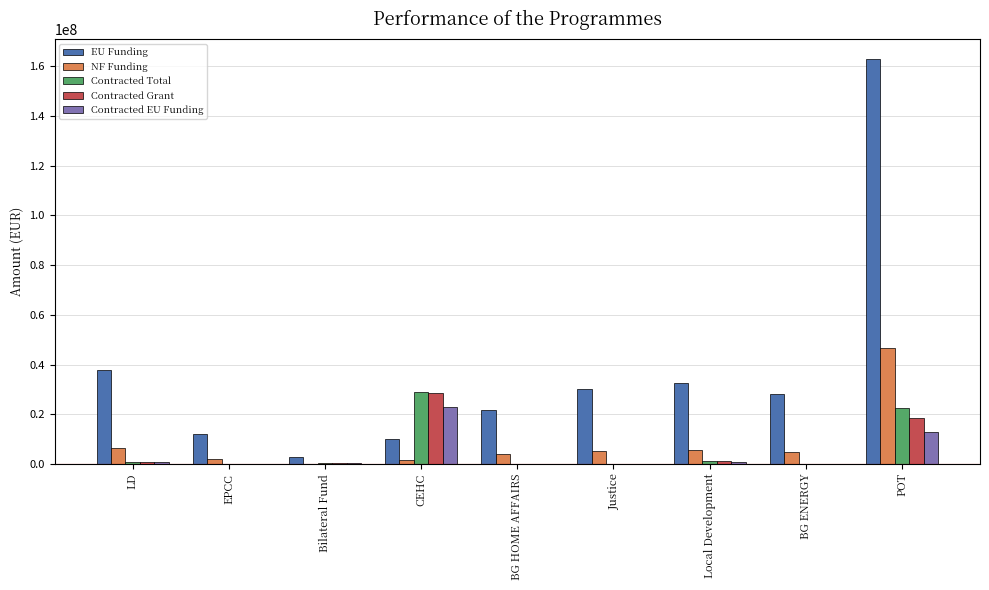

How many groups of bars are there?

9